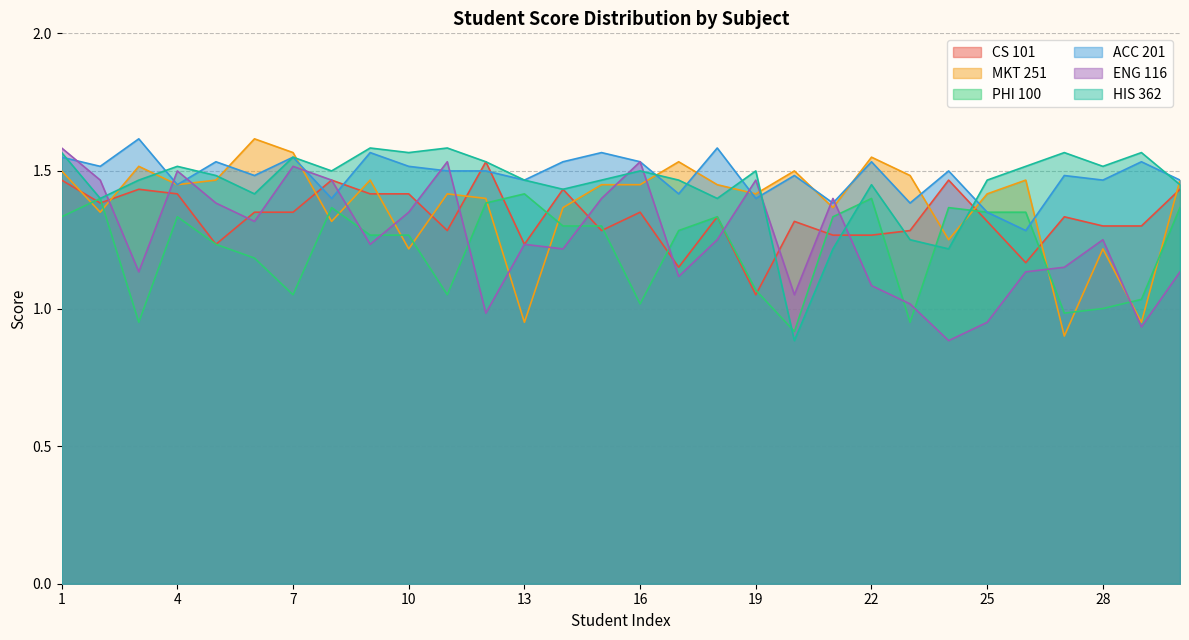

How many distinct data groups are displayed?

6